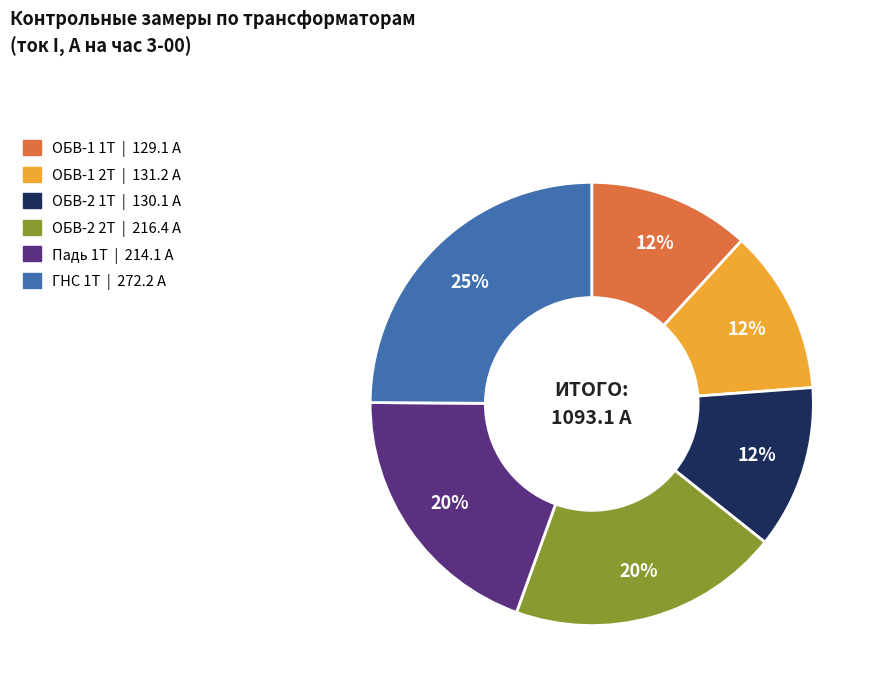

Do ГНС 1Т | 272.2 А and ОБВ-2 2Т | 216.4 А together represent more than half of the pie?

No